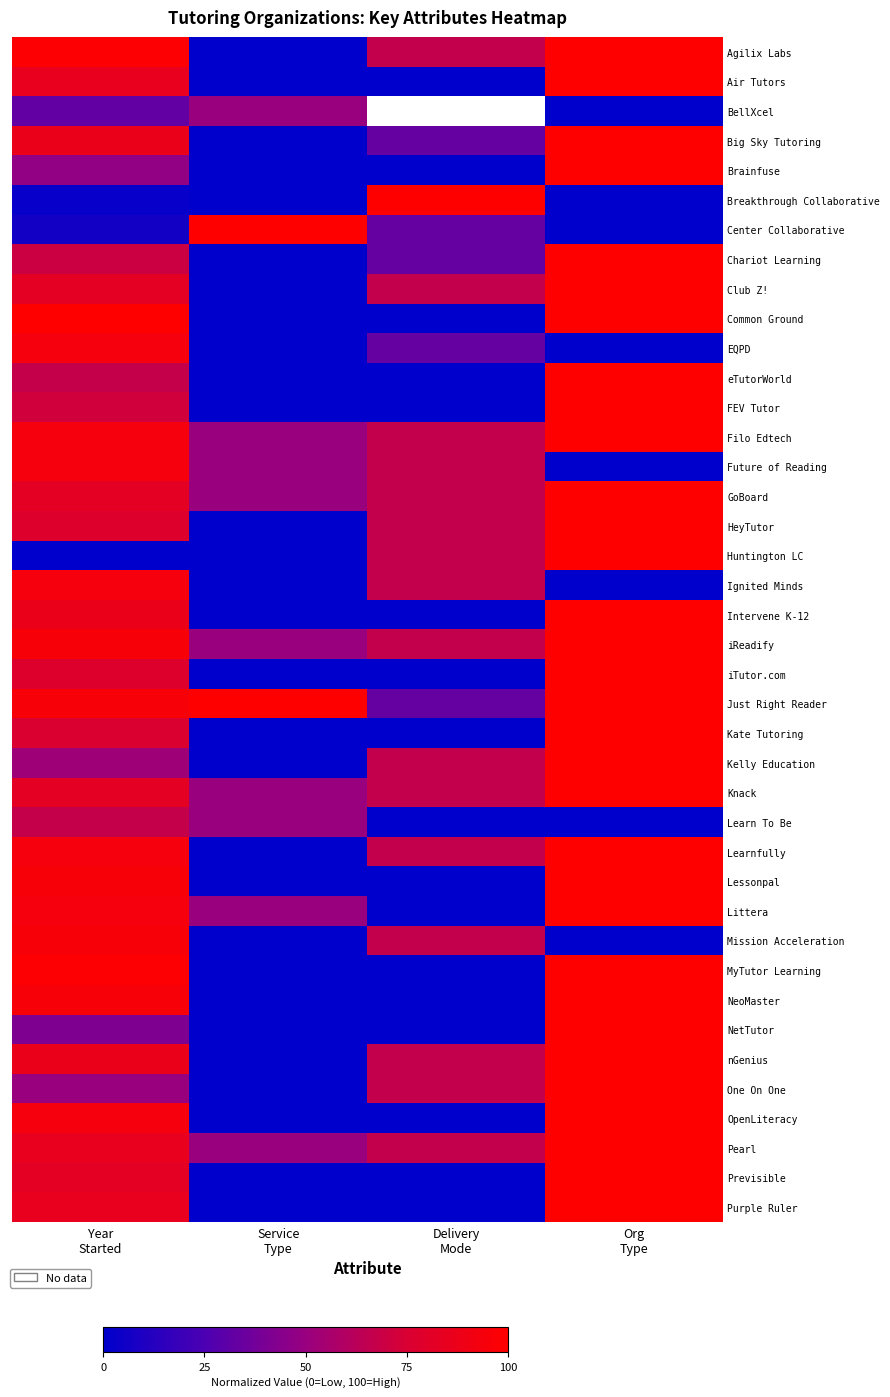

What is the total value across all series at Org
Type?

3200.0